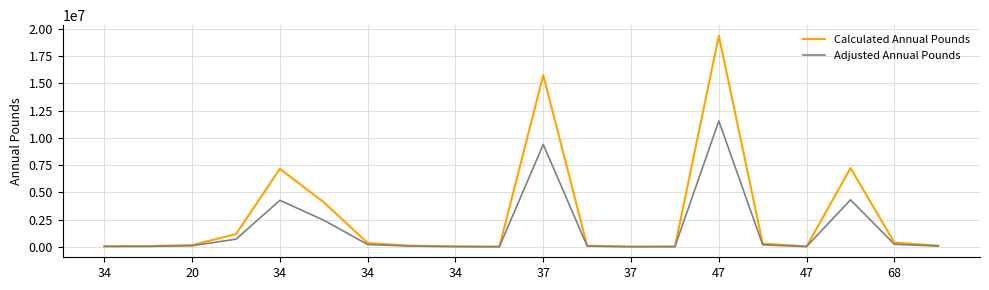

List the series in order of their overall mean, highest first.

Calculated Annual Pounds, Adjusted Annual Pounds